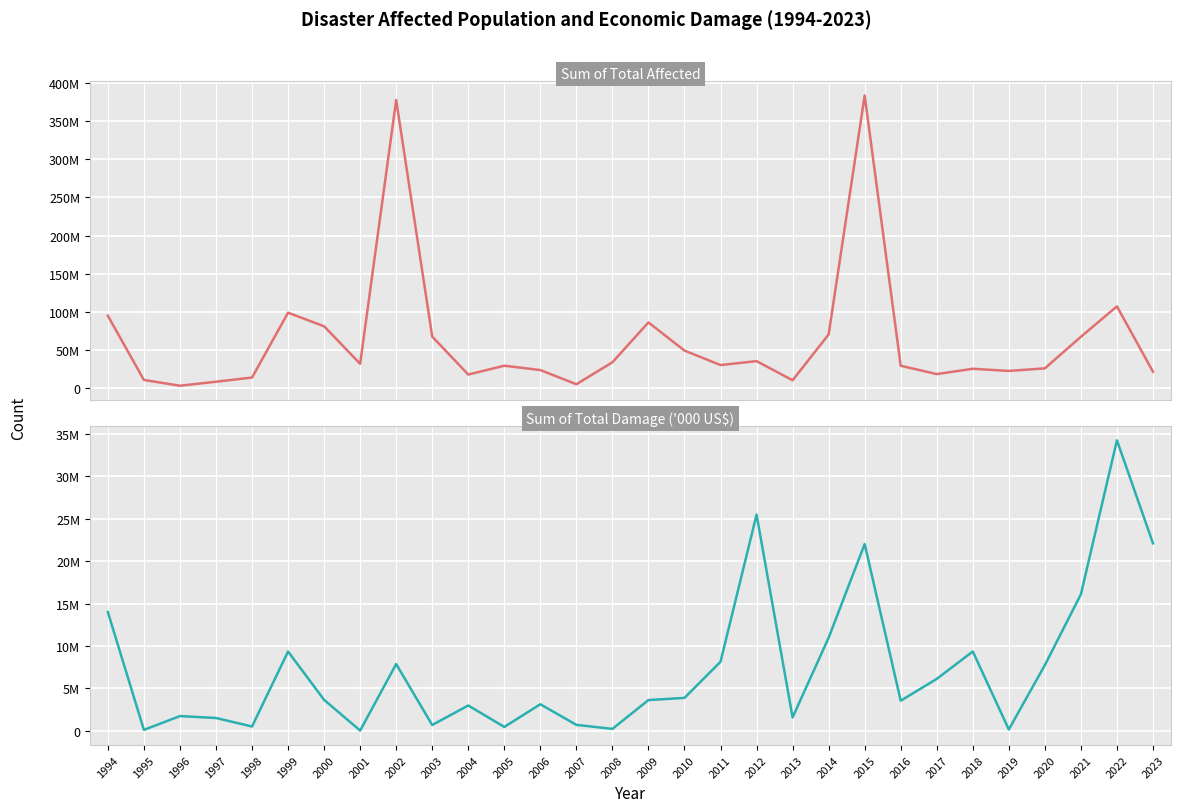

Between which two adjacent categories do Sum of Total Damage ('000 US$) and Sum of Total Affected first intersect?

2022 and 2023